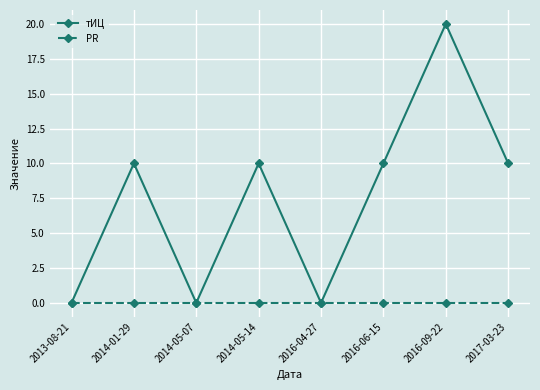

Reading right to left, list all the values displayed in this chart.

тИЦ: 10	20	10	0	10	0	10	0
PR: 0	0	0	0	0	0	0	0